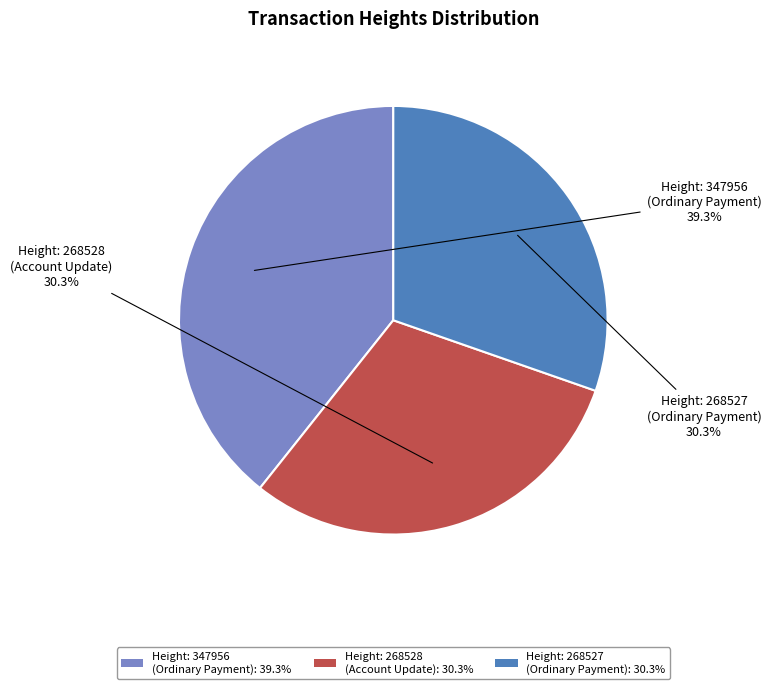

What is the total percentage of Height: 268527 (Ordinary Payment): 30.3% and Height: 268528 (Account Update): 30.3%?

60.7%